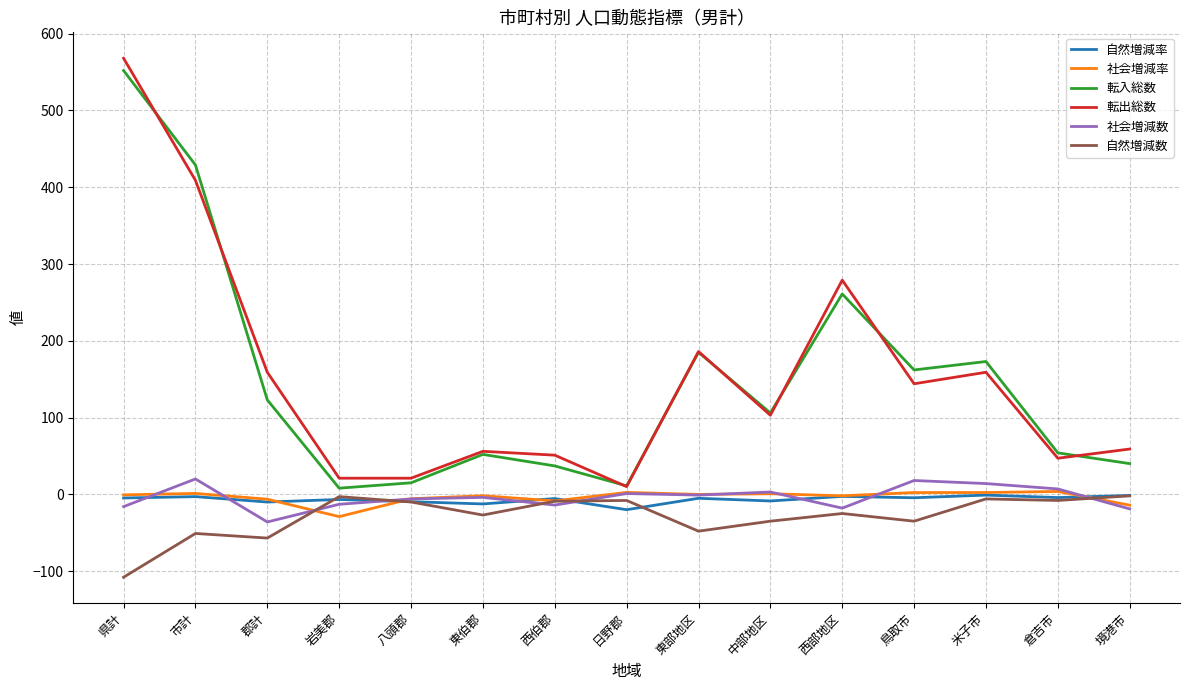

How many values in the 社会増減数 series exceed -4?

7